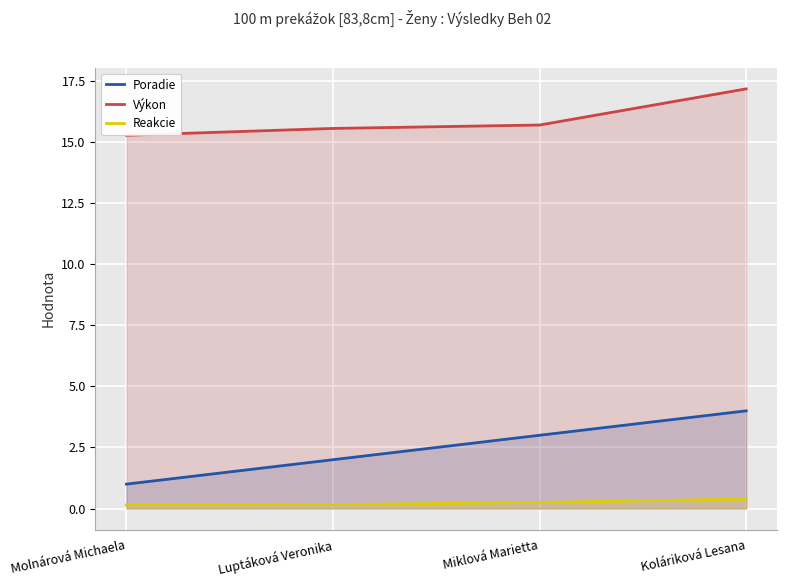

Does the chart display data point markers on the line(s)?

No